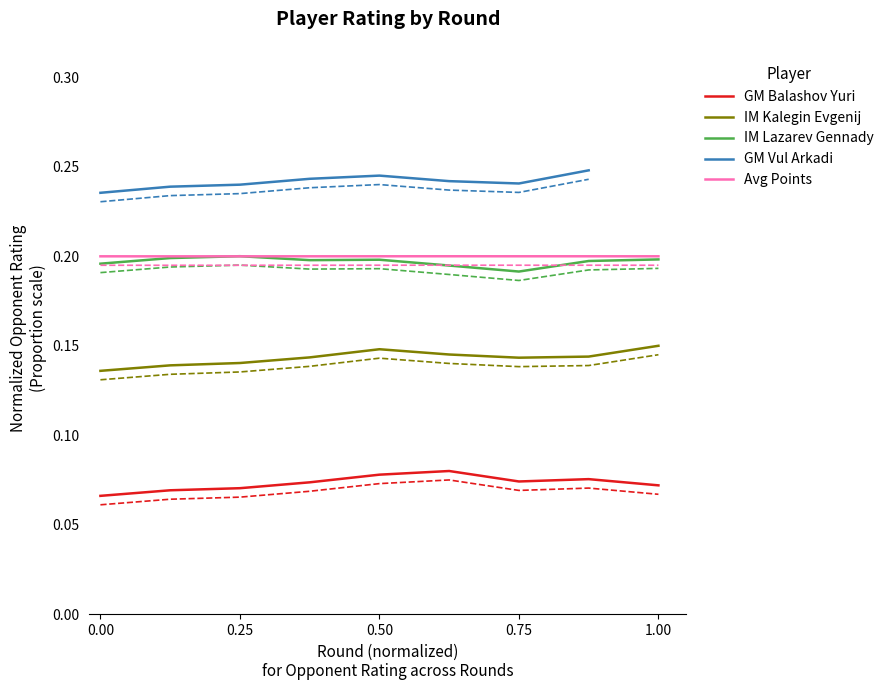

True or false: Avg Points has a value of 0.3 at 0.25.

False